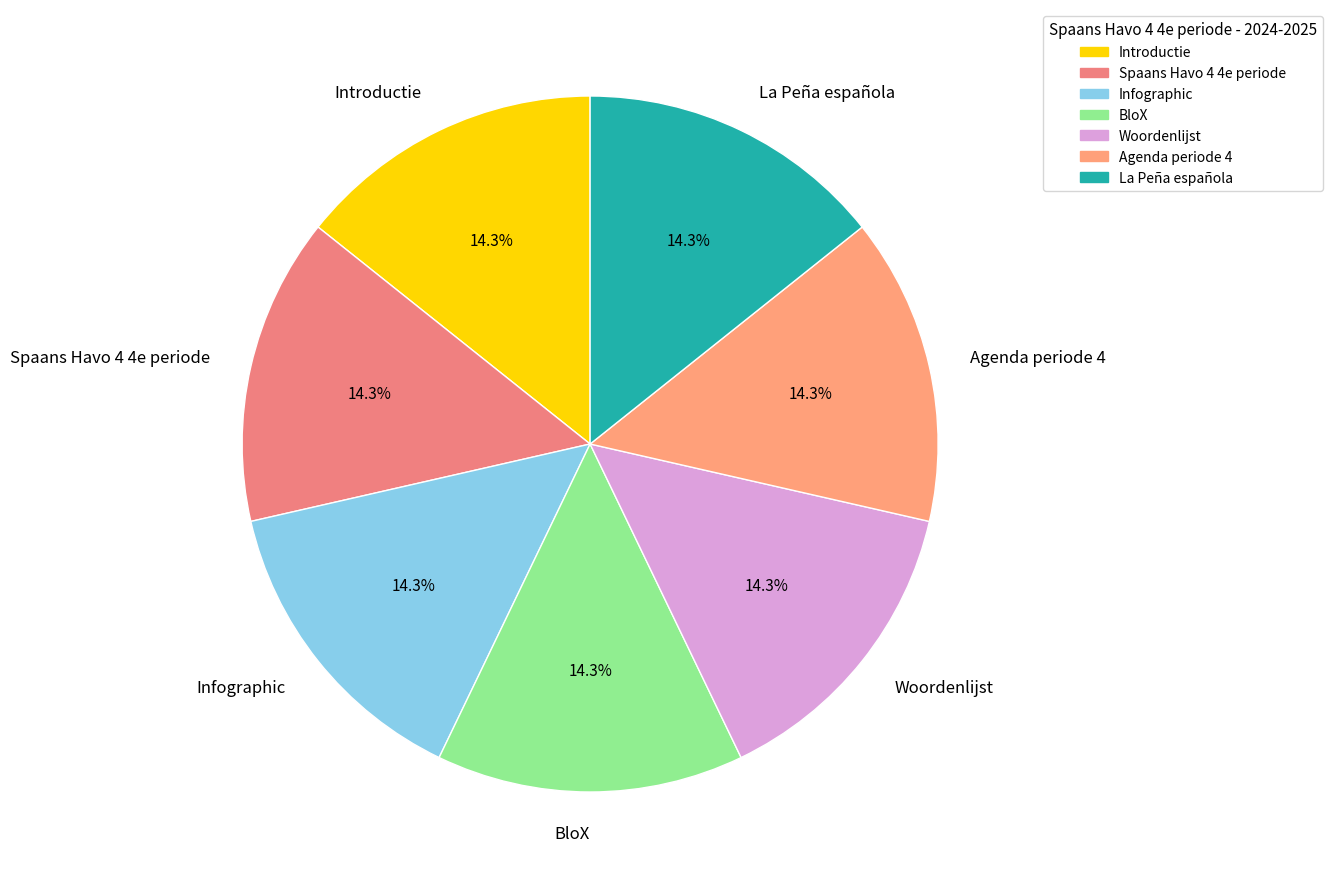

Does Infographic account for over 50% of the chart?

No